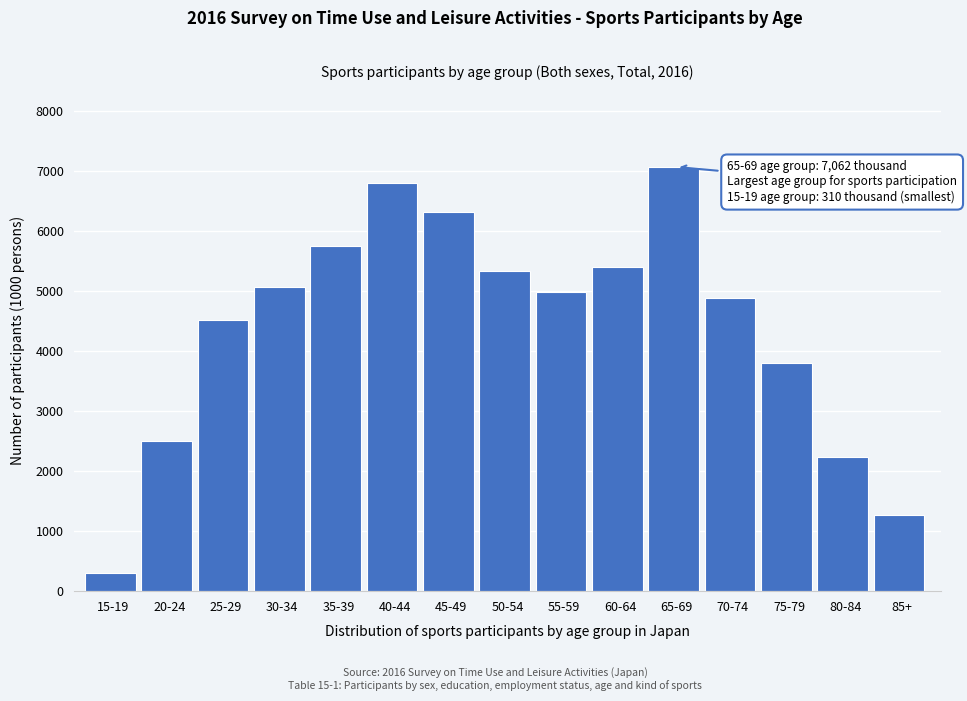

Reading left to right, what are all the values shown in this chart?

15-19=310	20-24=2495	25-29=4515	30-34=5058	35-39=5739	40-44=6803	45-49=6316	50-54=5337	55-59=4972	60-64=5395	65-69=7062	70-74=4878	75-79=3792	80-84=2235	85+=1264